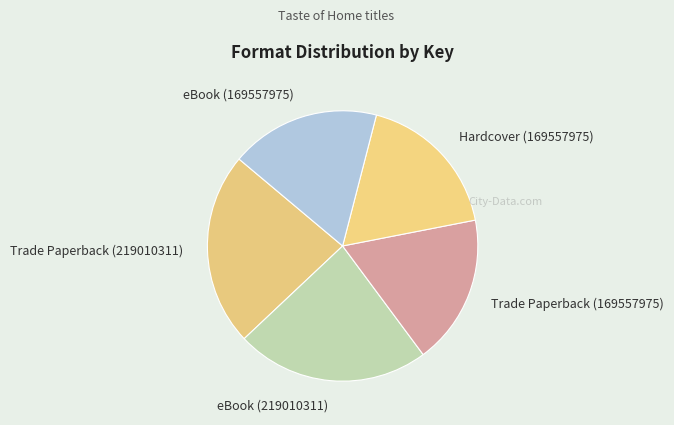

Is there any slice that represents more than half of the pie?

No